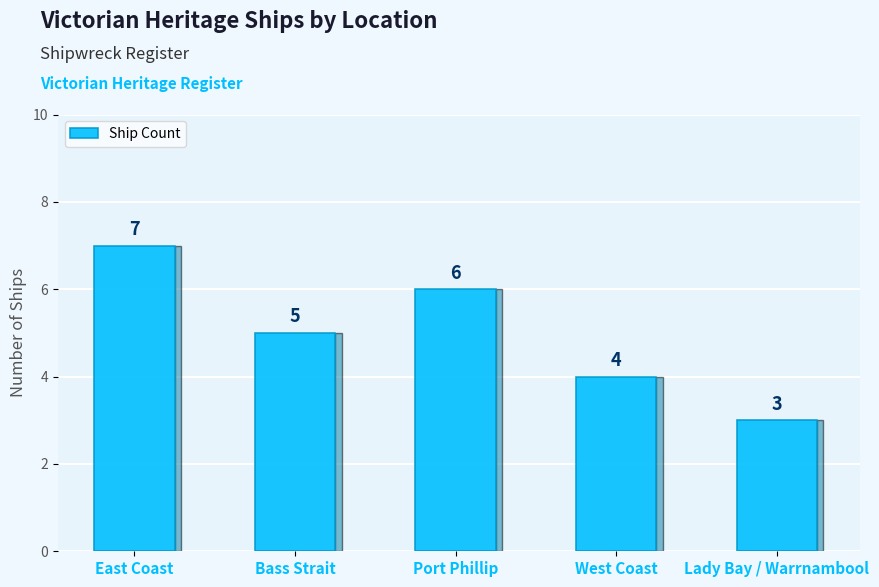

Reading right to left, extract all data points from this chart.

Lady Bay / Warrnambool=3	West Coast=4	Port Phillip=6	Bass Strait=5	East Coast=7